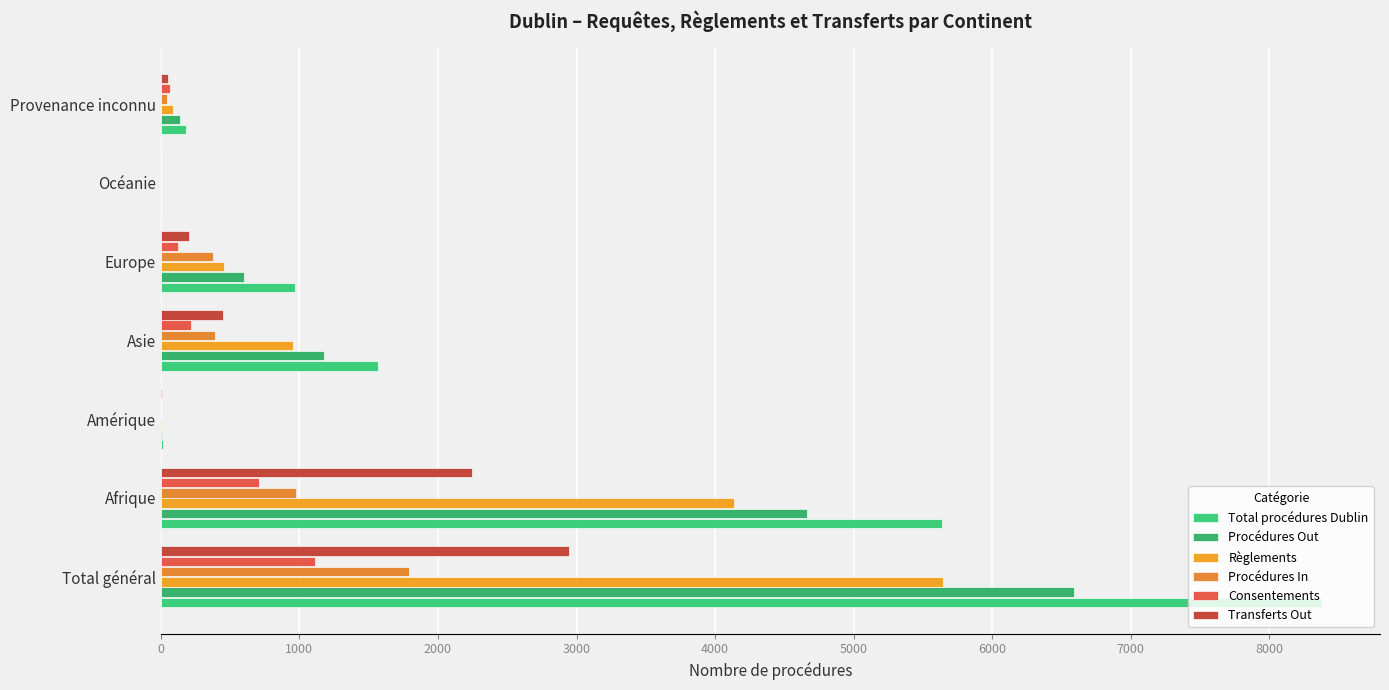

What is the average value of the Consentements series?

318